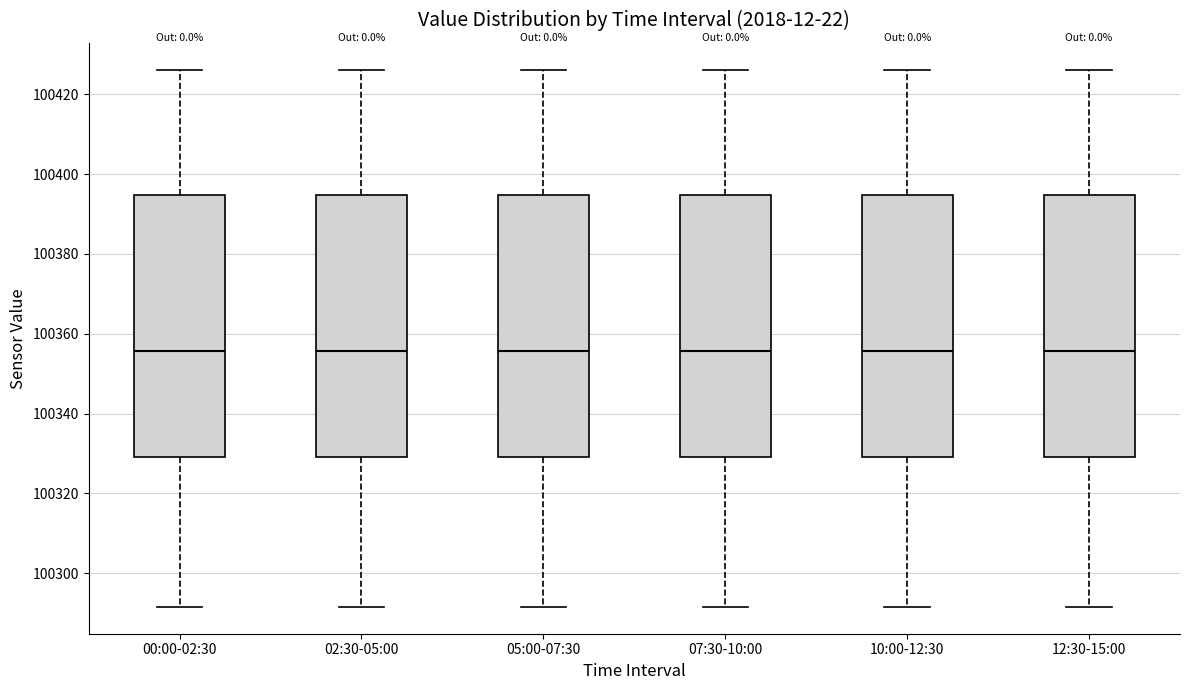

Reading left to right, read every box against the y-axis: the position of its median line, the range the box covers, and the ends of its whiskers. The values are not printed on the chart, so give them approximately, as read against the axis.

00:00-02:30: median 100356, box 100330 to 100394, whiskers 100292 to 100426
02:30-05:00: median 100356, box 100330 to 100394, whiskers 100292 to 100426
05:00-07:30: median 100356, box 100330 to 100394, whiskers 100292 to 100426
07:30-10:00: median 100356, box 100330 to 100394, whiskers 100292 to 100426
10:00-12:30: median 100356, box 100330 to 100394, whiskers 100292 to 100426
12:30-15:00: median 100356, box 100330 to 100394, whiskers 100292 to 100426